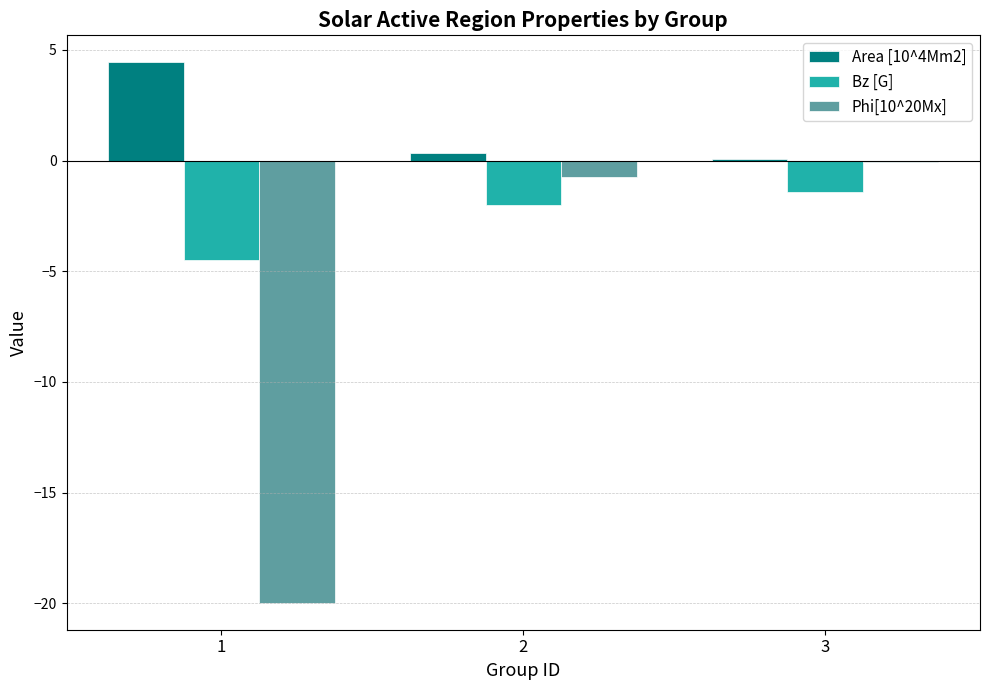

The value of Phi[10^20Mx] at 1 is -20.0. True or false?

True